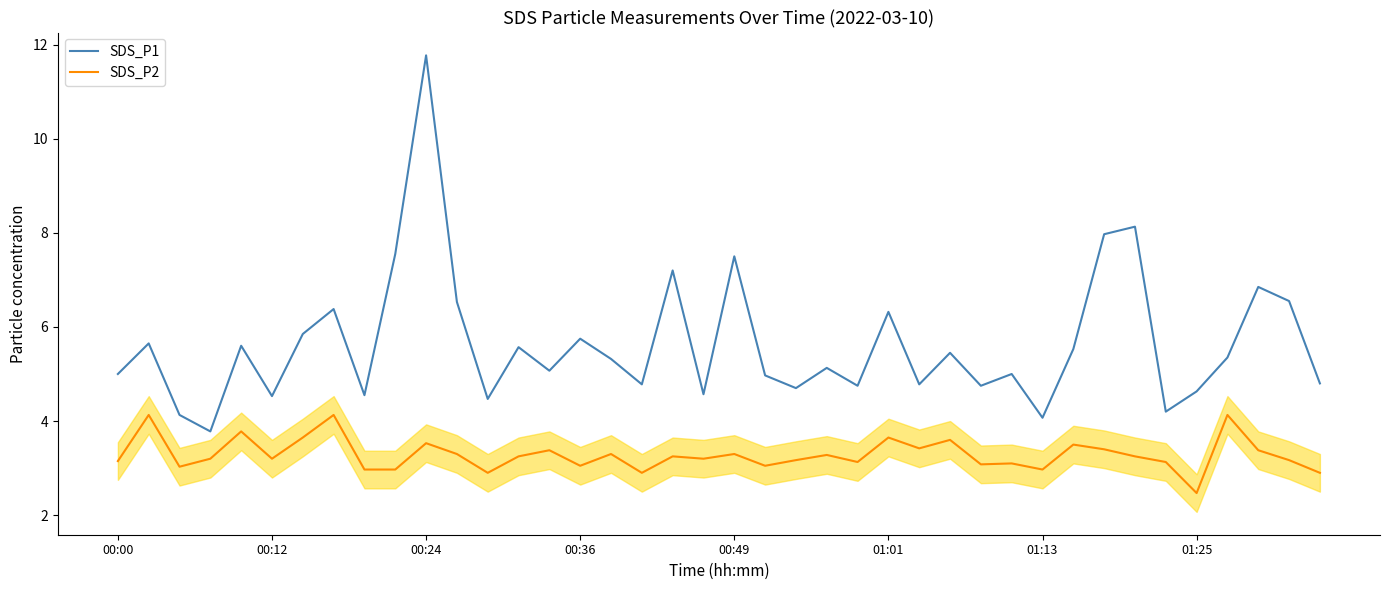

List the series in order of their overall mean, lowest first.

SDS_P2, SDS_P1